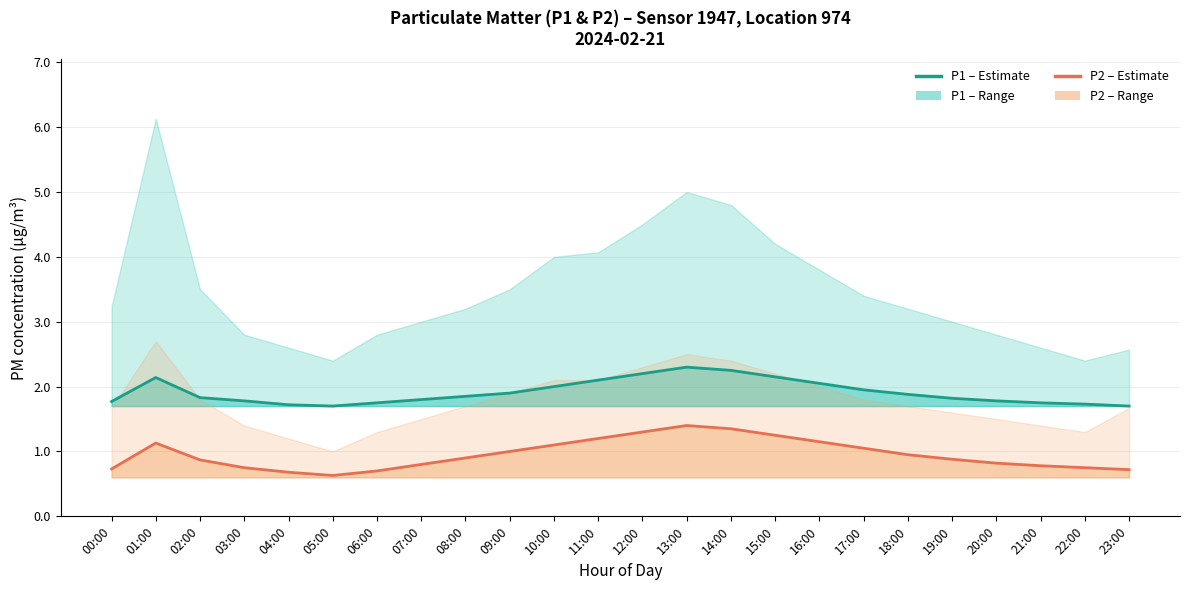

Which series has the largest total across all categories?

P1 (PM10 estimate)